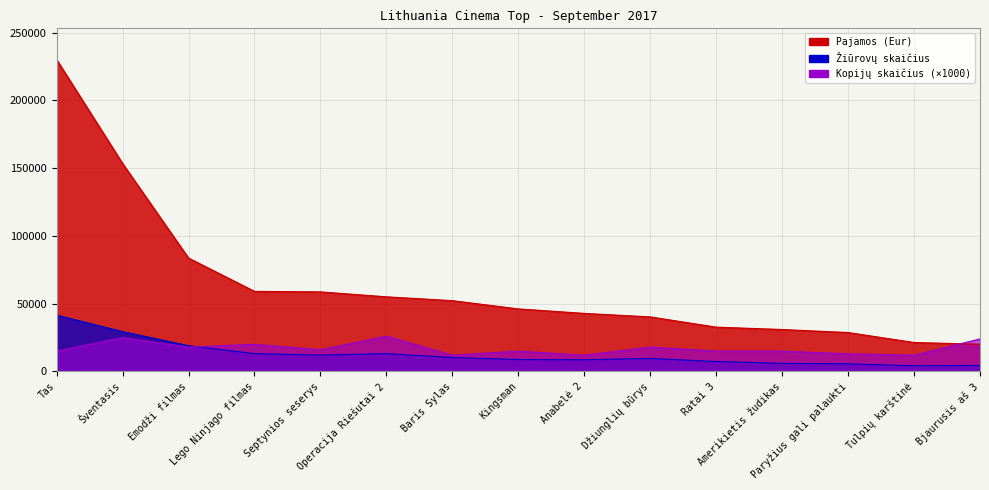

True or false: Kopijų skaičius has more than 2 points higher than both neighbors.

True